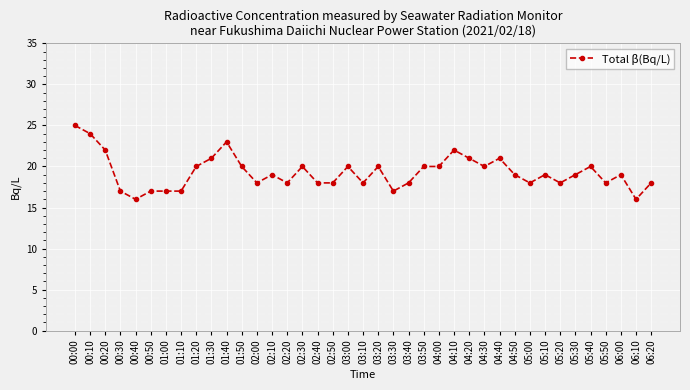

What is the ratio of the value at 01:30 to the value at 04:20?

1.0